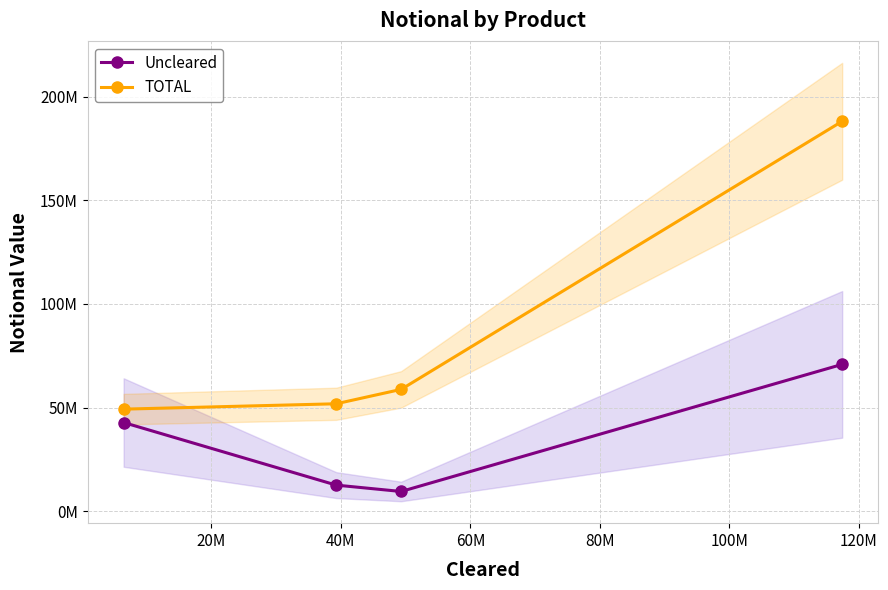

What is the sum of all TOTAL values?

348017355